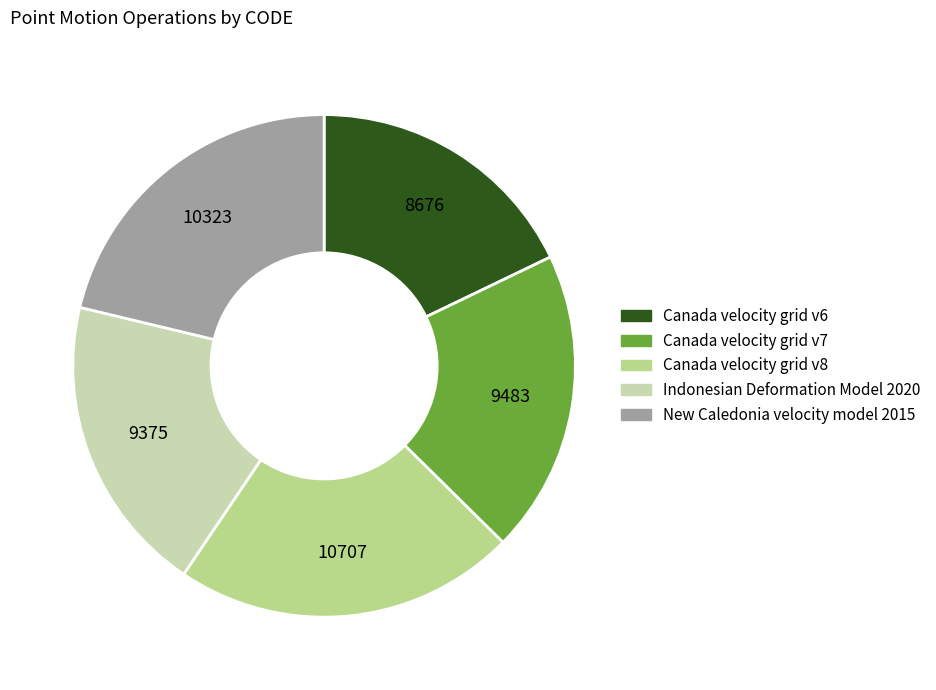

What is the largest slice in the pie chart?

Canada velocity grid v8